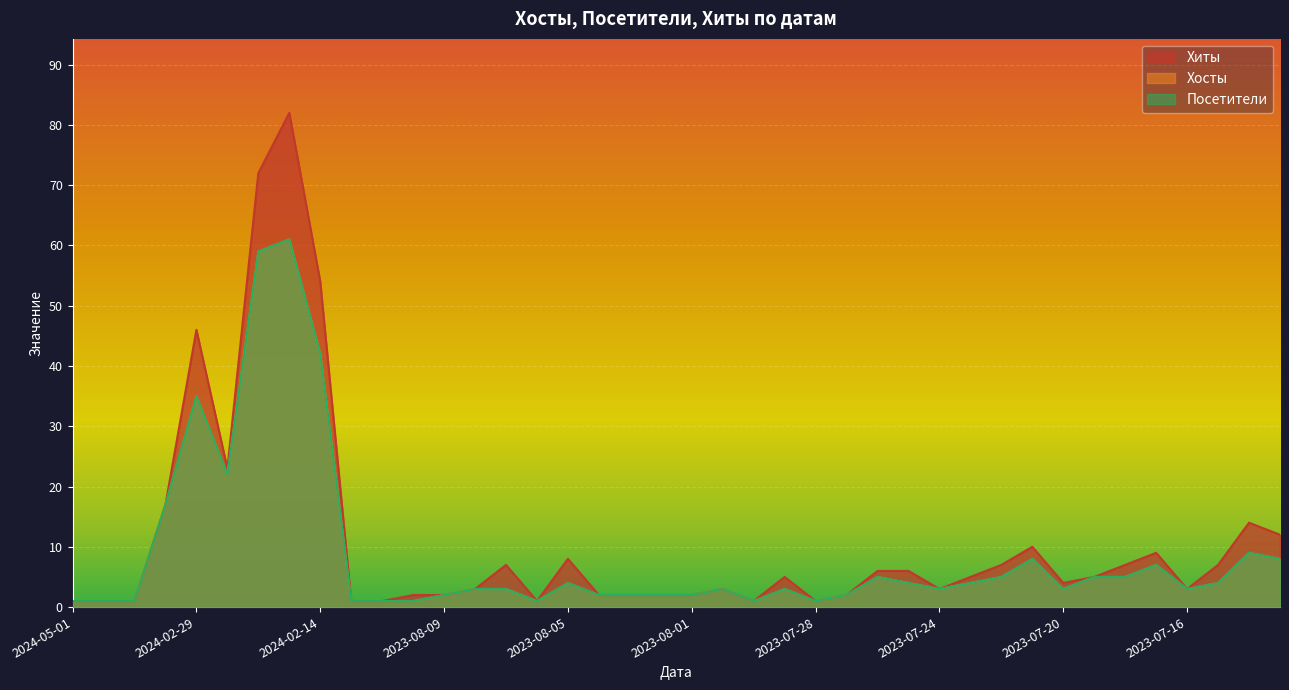

What is the highest value of the Хиты series?

82